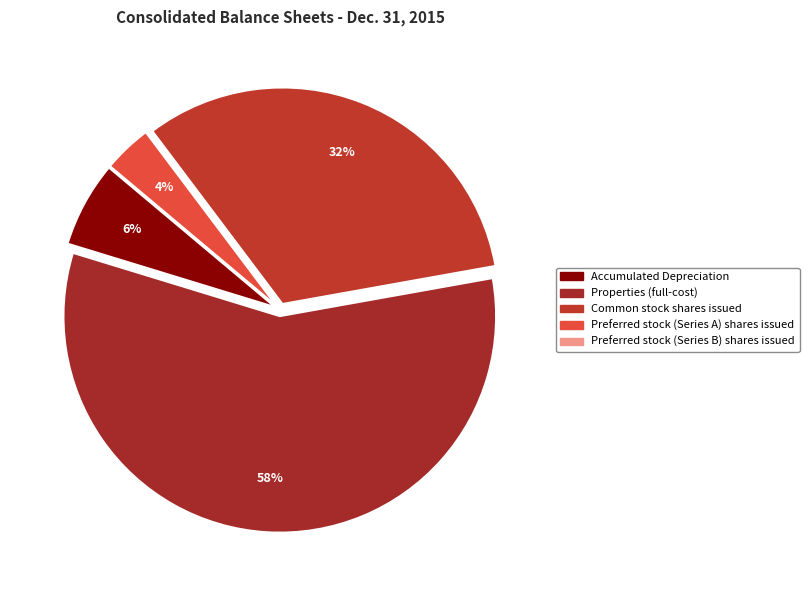

To the nearest percent, what is the difference between the largest and smallest slice percentages?

58%